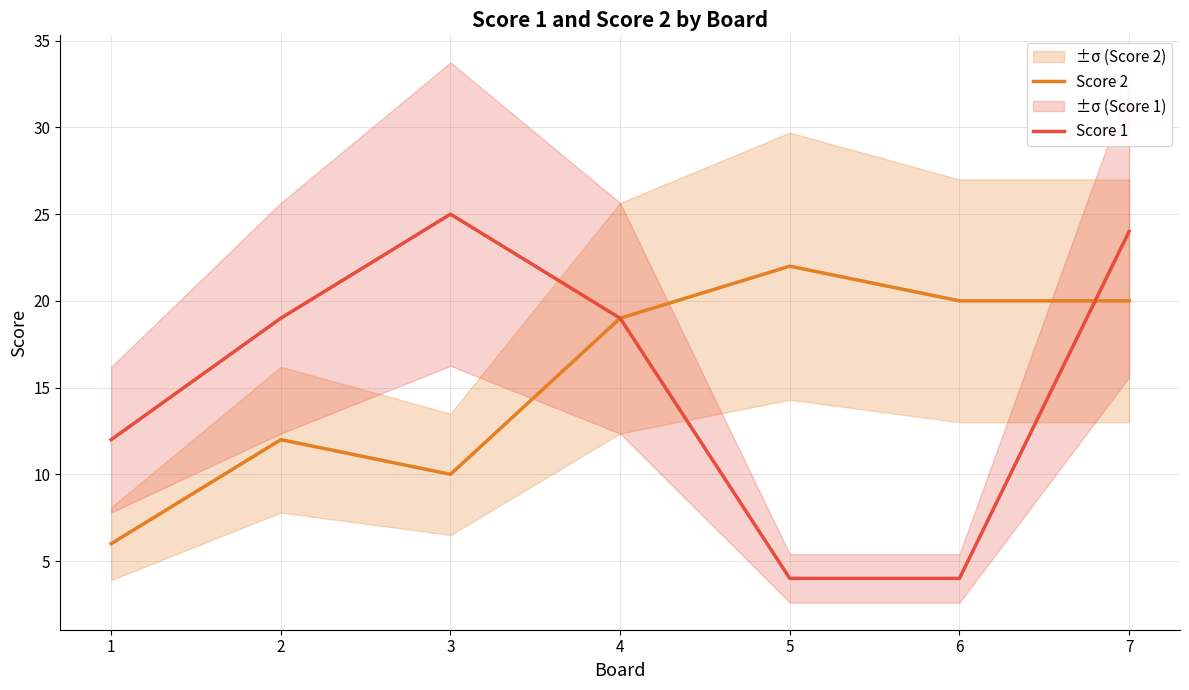

How many times do Score 1 and Score 2 cross each other?

1